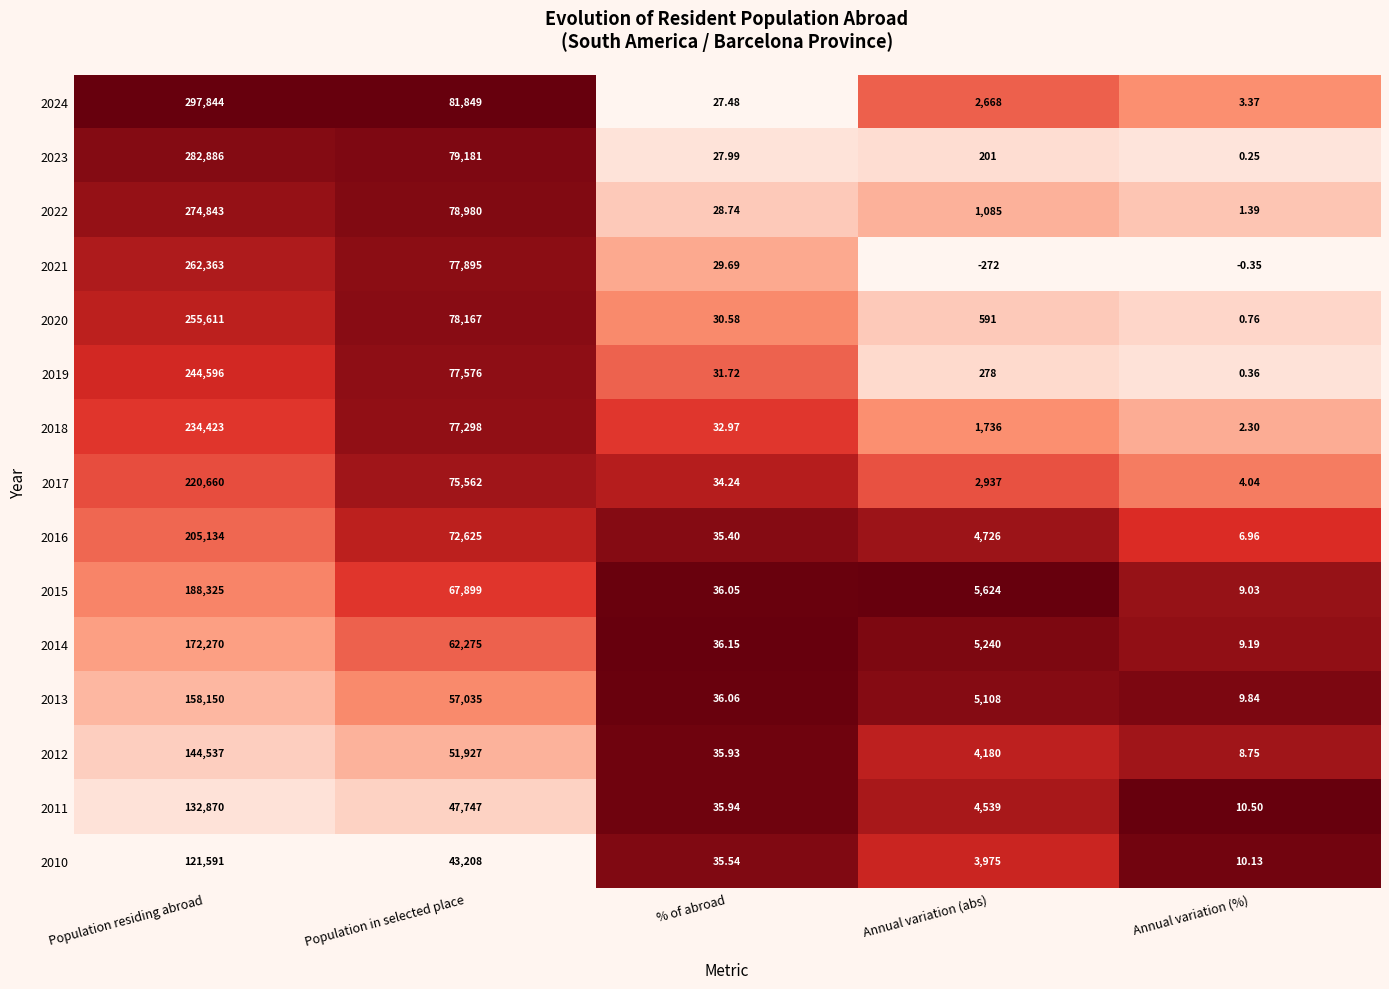

Which category has the lowest value across all series?

Annual variation (abs)